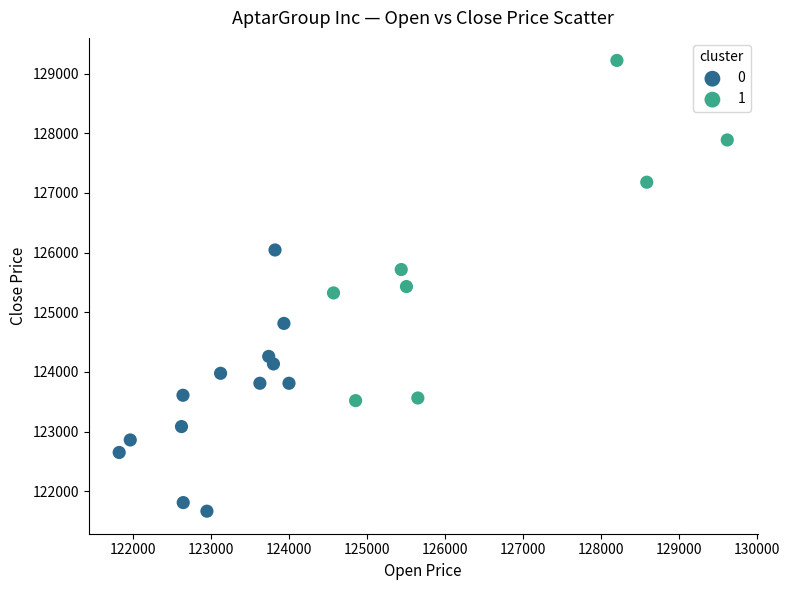

Which series reaches the maximum Y coordinate?

1